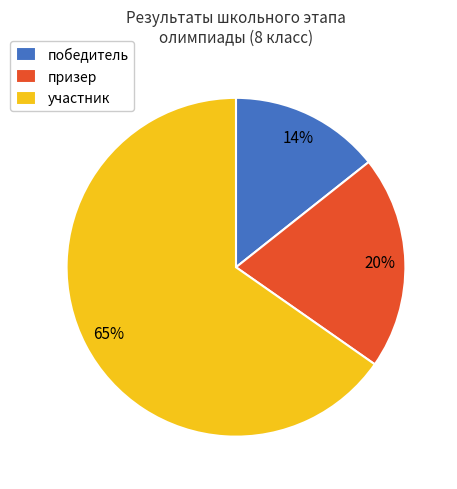

Count the number of slices in the pie.

3